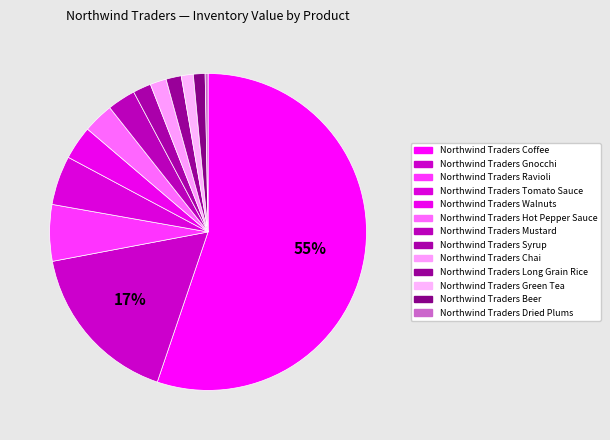

How many segments does this pie chart have?

13